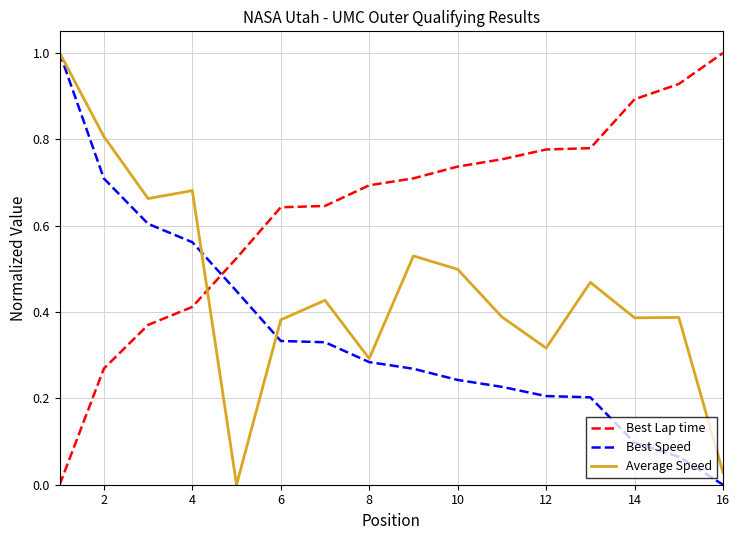

Rank the series by their average value, from highest to lowest.

Best Lap time, Average Speed, Best Speed